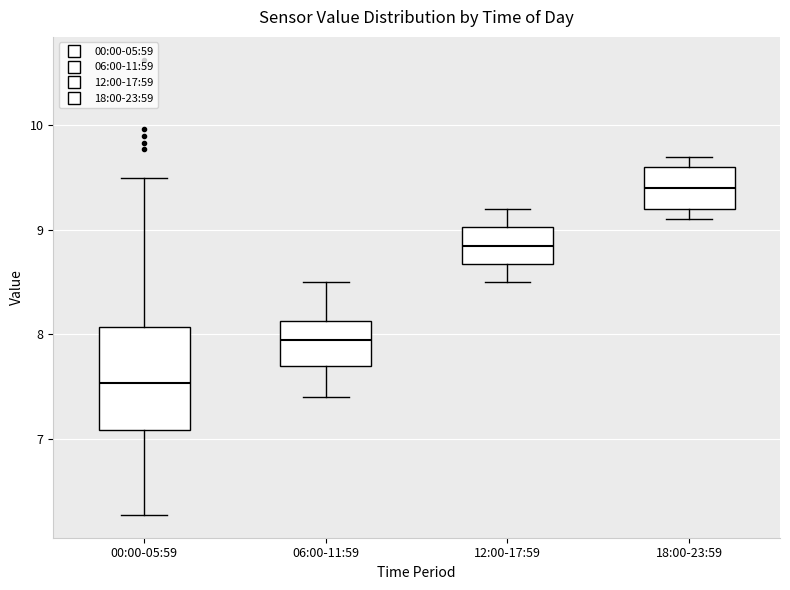

Where is the upper edge of the box for 06:00-11:59 on the y-axis? The values are not printed on the chart, so give them approximately, as read against the axis.

8.1